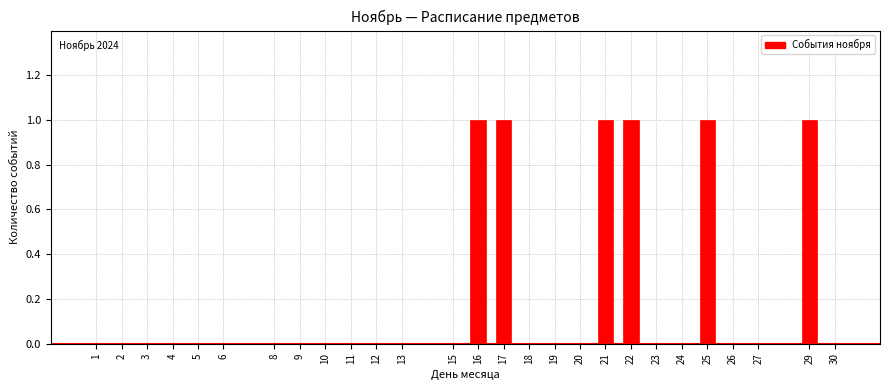

Reading left to right, transcribe all the data shown in this chart.

1=0	2=0	3=0	4=0	5=0	6=0	8=0	9=0	10=0	11=0	12=0	13=0	15=0	16=1	17=1	18=0	19=0	20=0	21=1	22=1	23=0	24=0	25=1	26=0	27=0	29=1	30=0